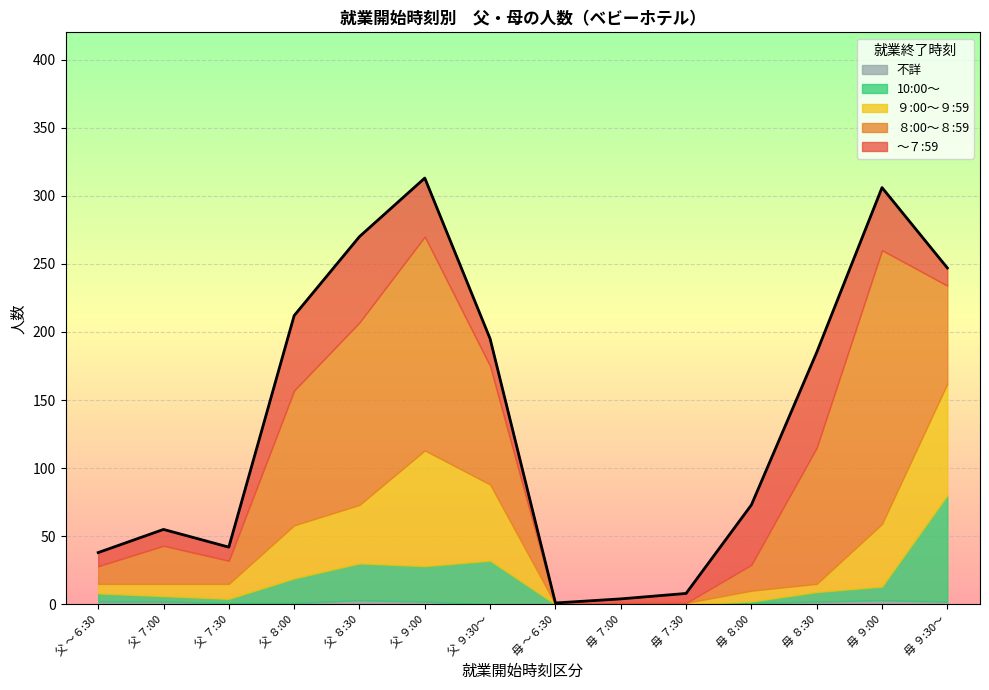

Which series has the largest range (max minus min)?

８:00～８:59